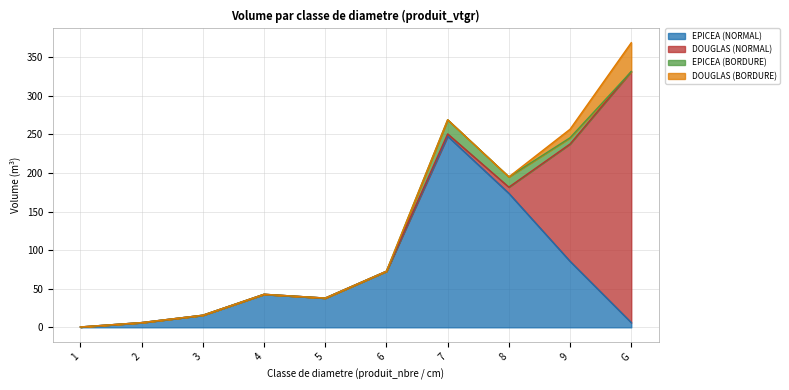

At how many categories does at least one series exceed 294?

1